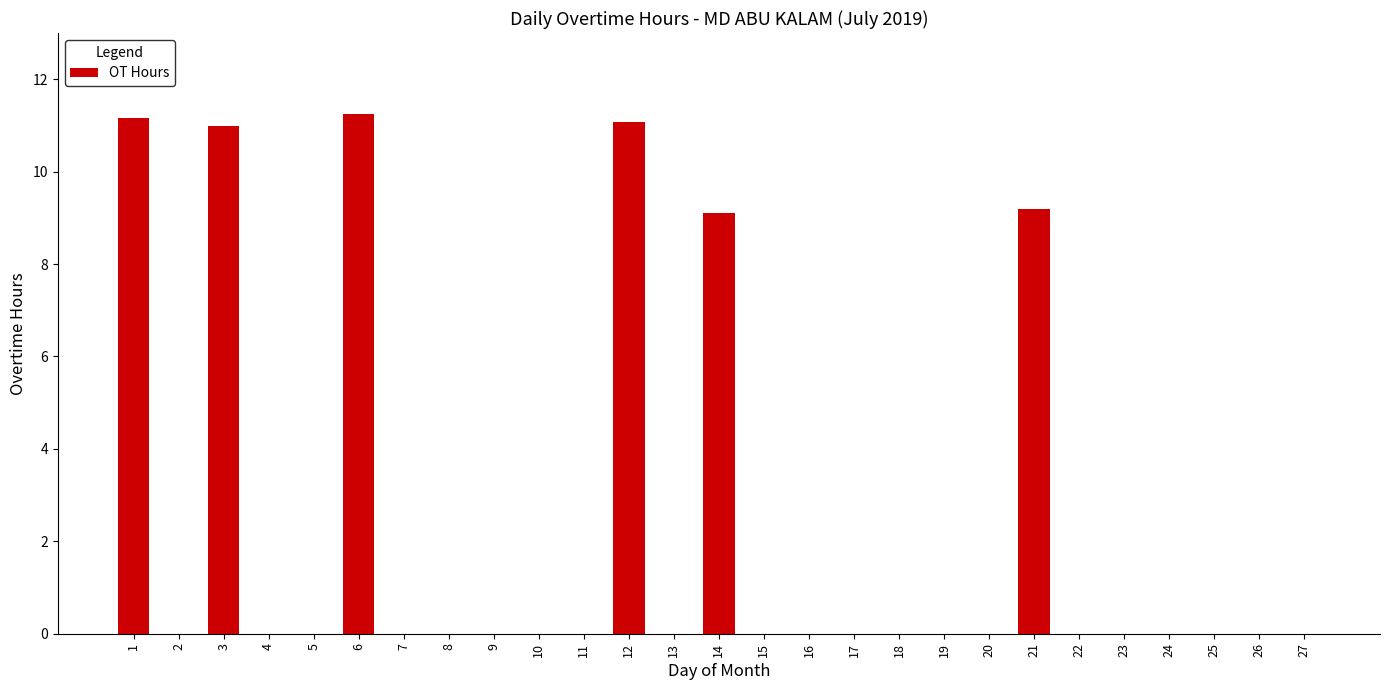

What is the sum of all values?

62.8